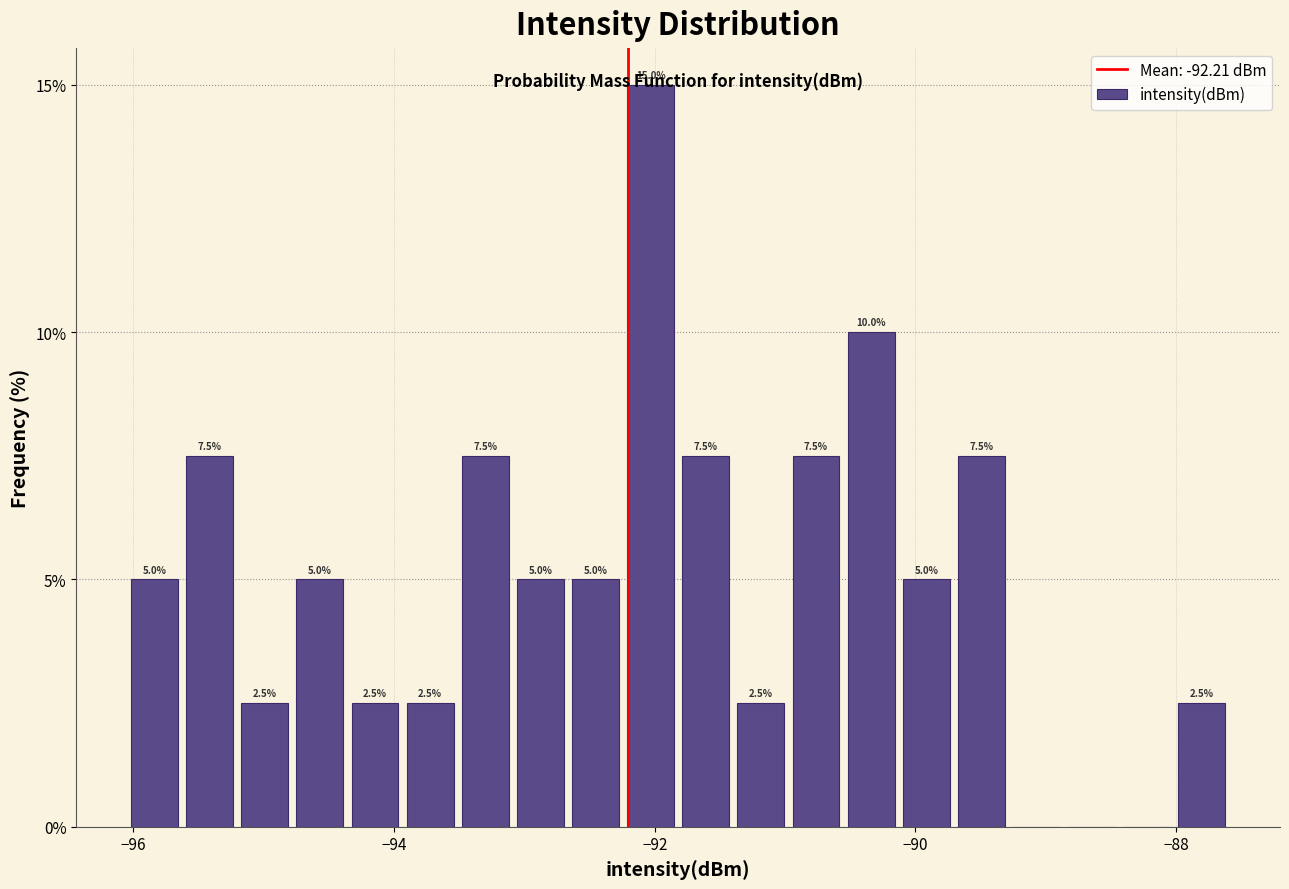

Read against the x-axis, roughly where is the centre of the tallest bar?

-92.0